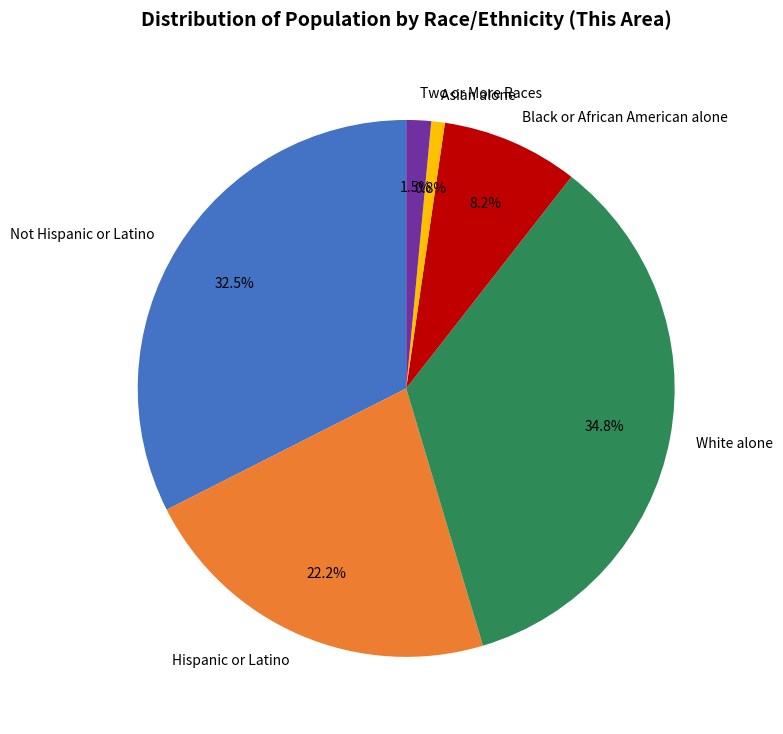

Which has a higher value, Asian alone or Two or More Races?

Two or More Races